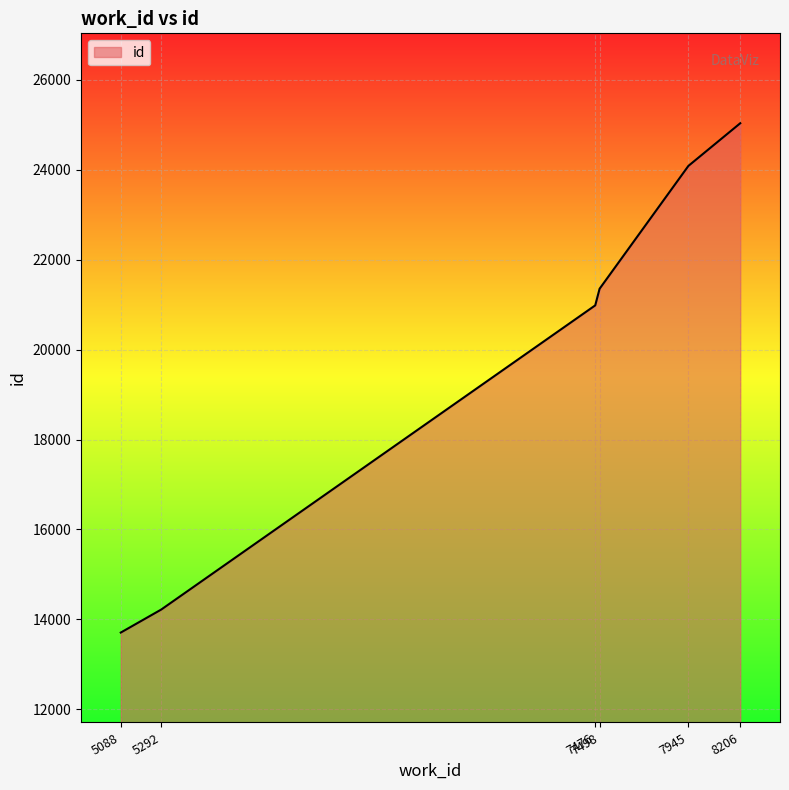

The value at 5292 is 5819. True or false?

False